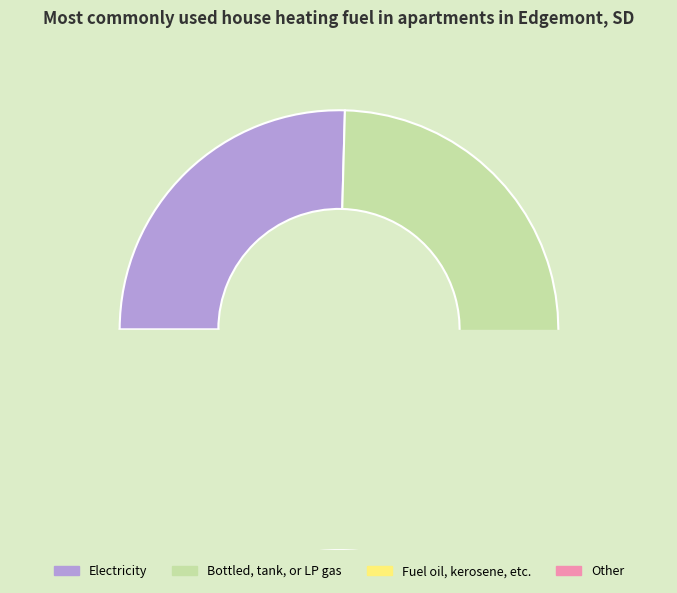

True or false: 20 accounts for 15% of the total.

False